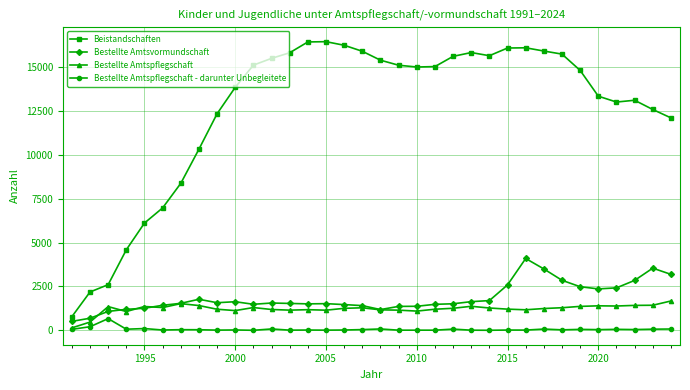

How many categories are shown in the chart?

34